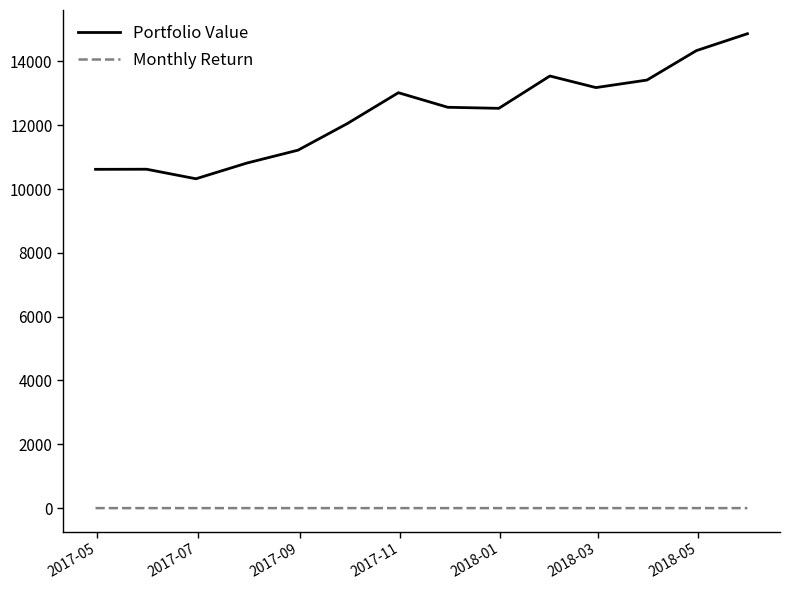

True or false: Monthly Return has more than 2 interior local peaks.

True